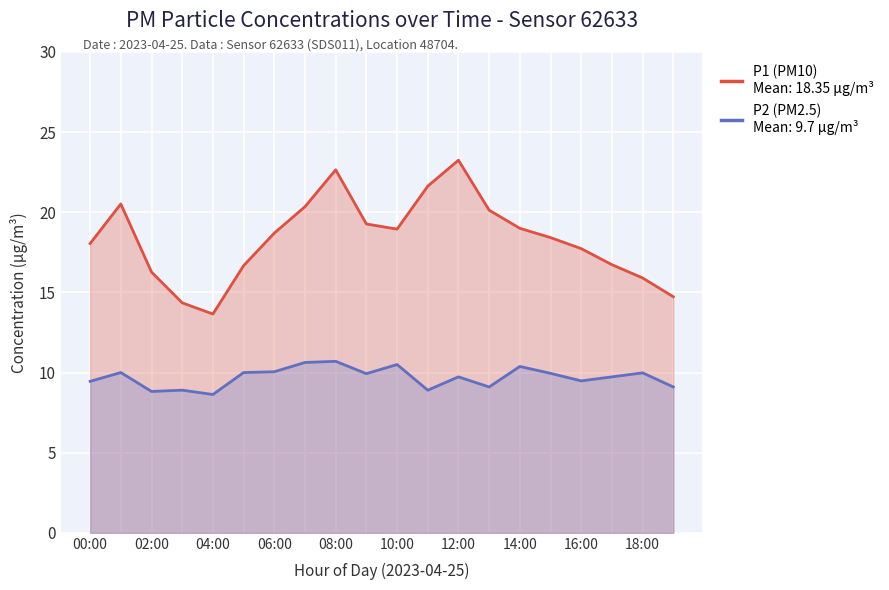

What are all the series names shown in the legend?

P1 (PM10), P2 (PM2.5)